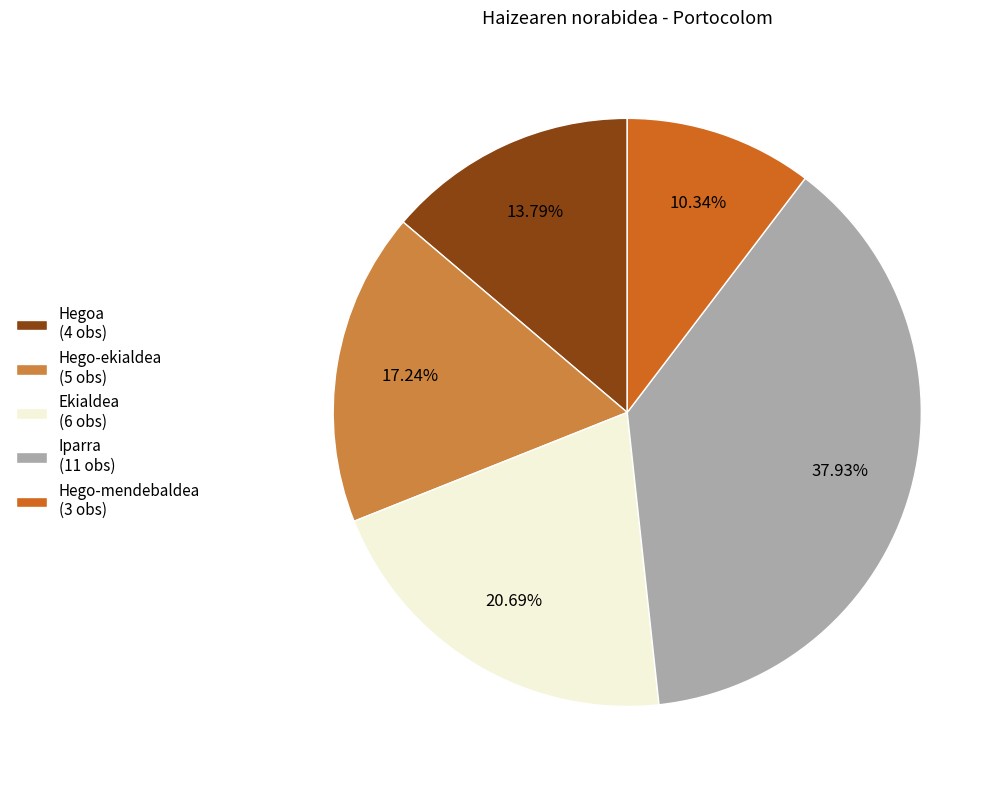

Which slice is the largest?

Iparra